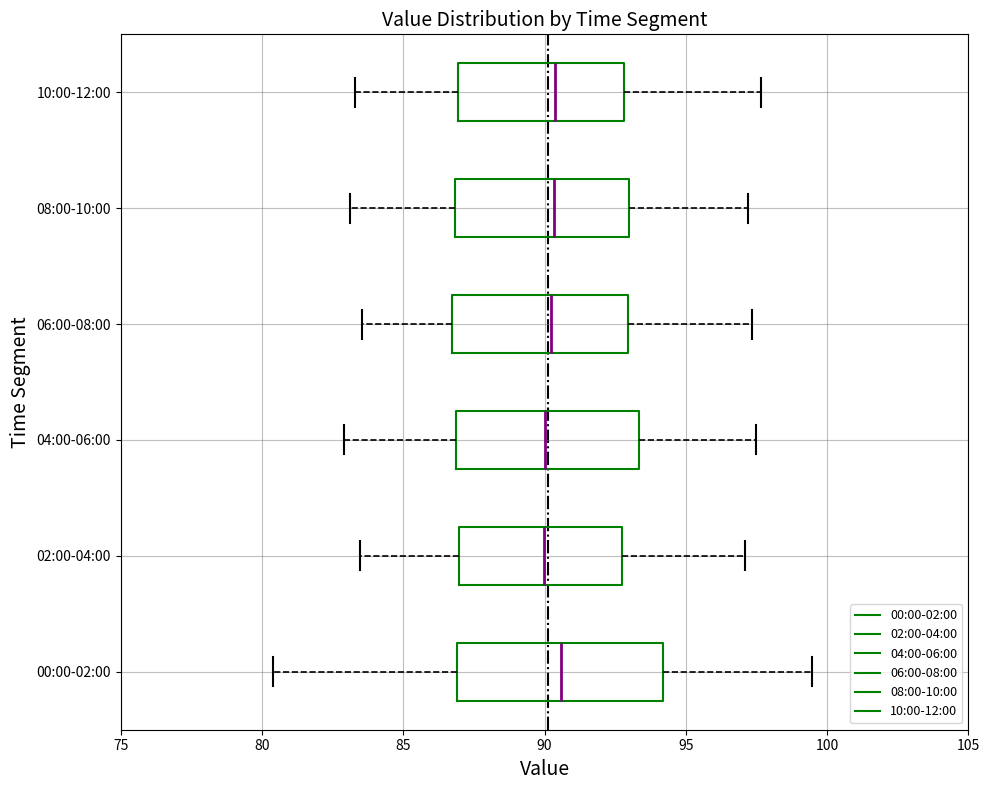

Reading bottom to top, read every box against the x-axis: the position of its median line, the range the box covers, and the ends of its whiskers. The values are not printed on the chart, so give them approximately, as read against the axis.

00:00-02:00: median 90.5, box 87.0 to 94.0, whiskers 80.5 to 99.5
02:00-04:00: median 90.0, box 87.0 to 93.0, whiskers 83.5 to 97.0
04:00-06:00: median 90.0, box 87.0 to 93.5, whiskers 83.0 to 97.5
06:00-08:00: median 90.0, box 86.5 to 93.0, whiskers 83.5 to 97.5
08:00-10:00: median 90.5, box 87.0 to 93.0, whiskers 83.0 to 97.0
10:00-12:00: median 90.5, box 87.0 to 93.0, whiskers 83.5 to 97.5